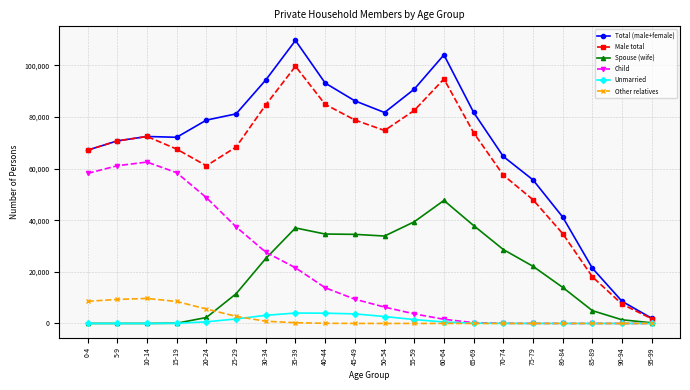

Which series has the largest total across all categories?

Total (male+female)